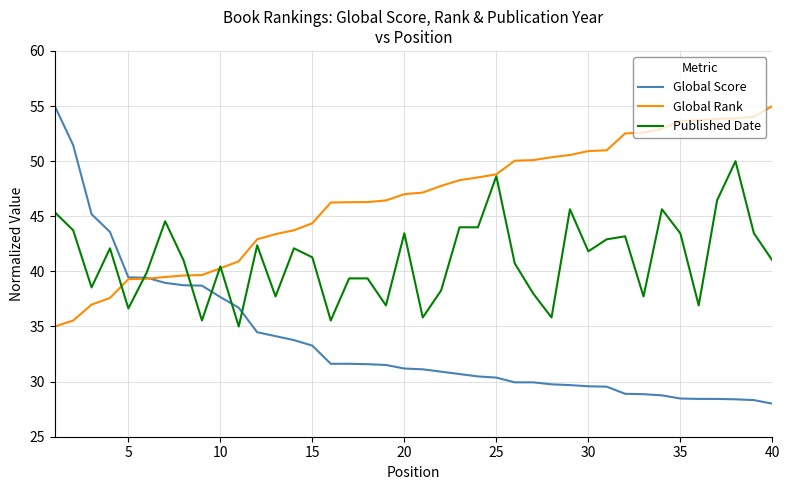

Does the chart have visible grid lines?

Yes